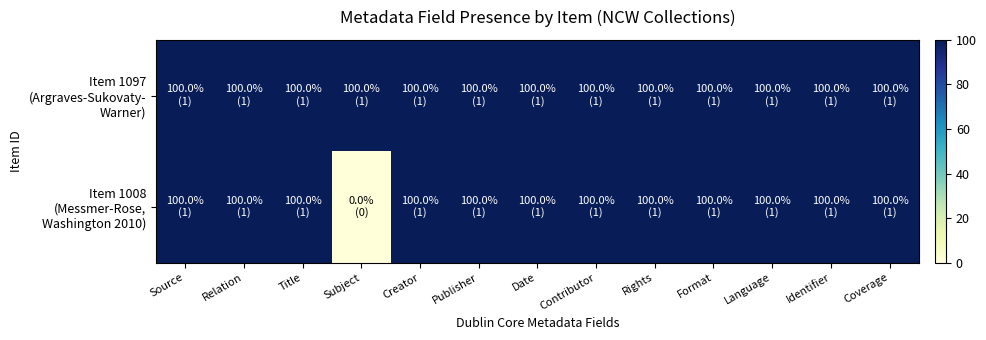

Rank the series by their maximum value, from highest to lowest.

Item 1097 (Argraves-Sukovaty- Warner), Item 1008 (Messmer-Rose, Washington 2010)